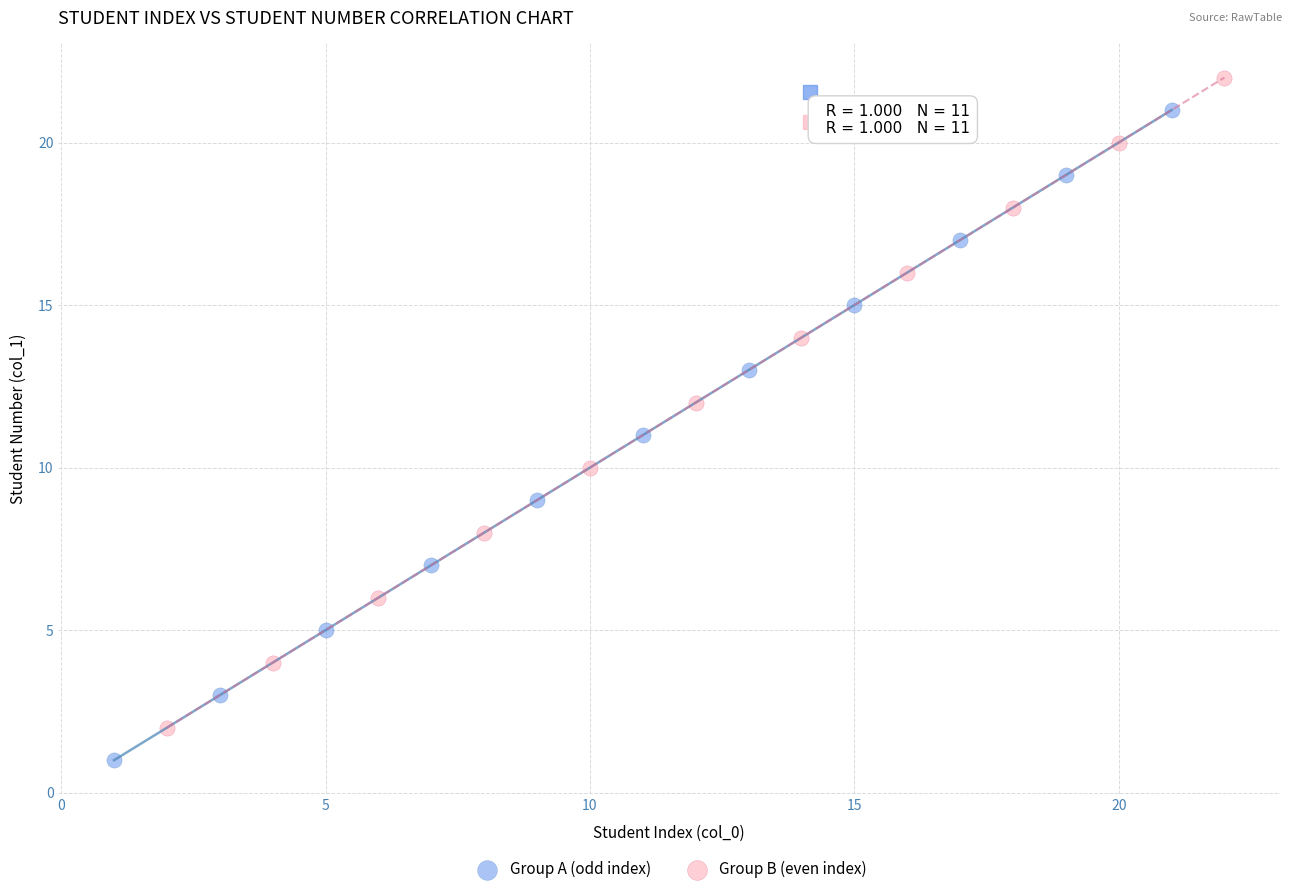

Which series reaches the minimum Y coordinate?

Group A (odd index)